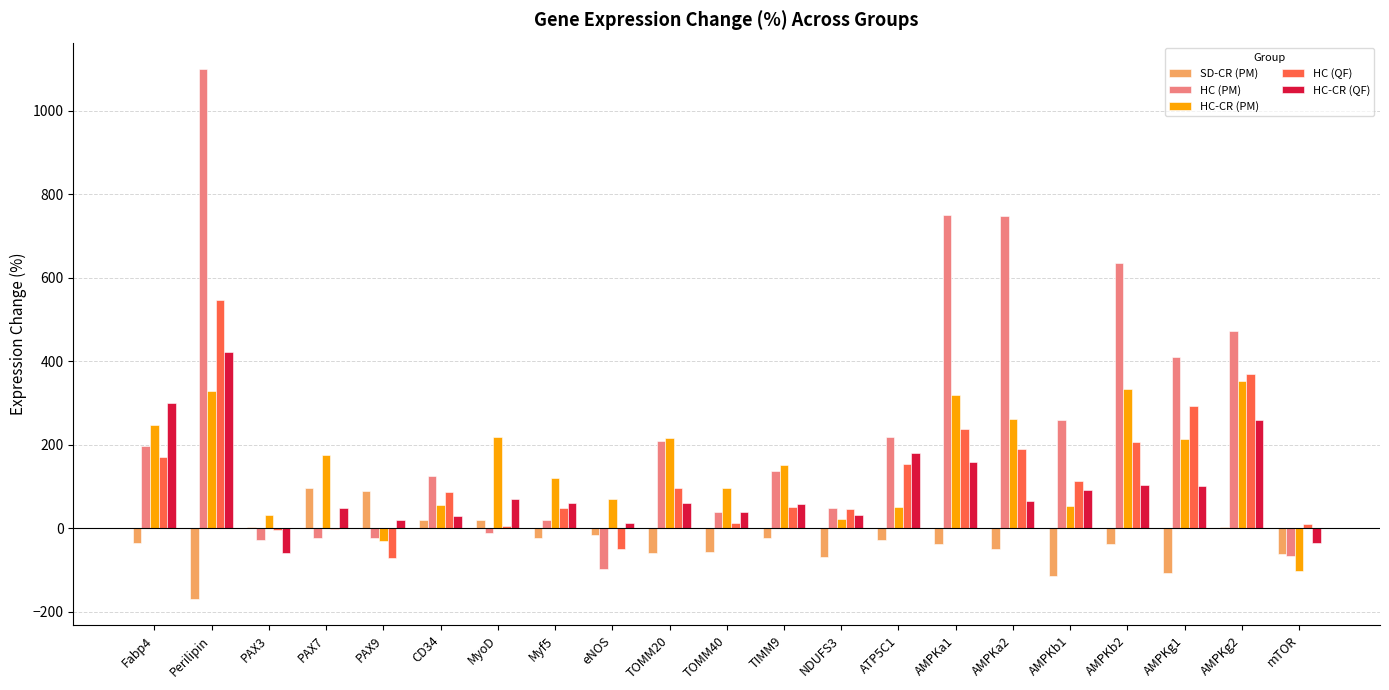

How many series are shown in this chart?

5